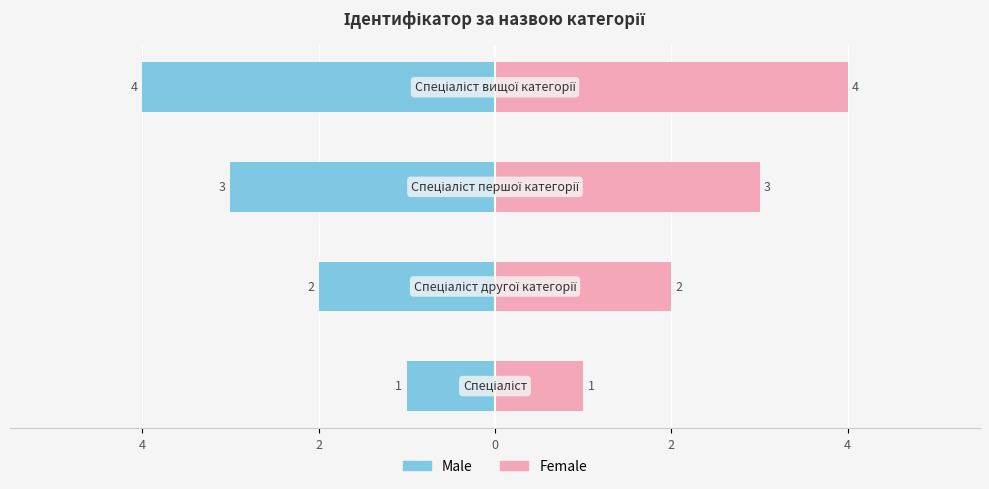

How many data points does each series have?

4